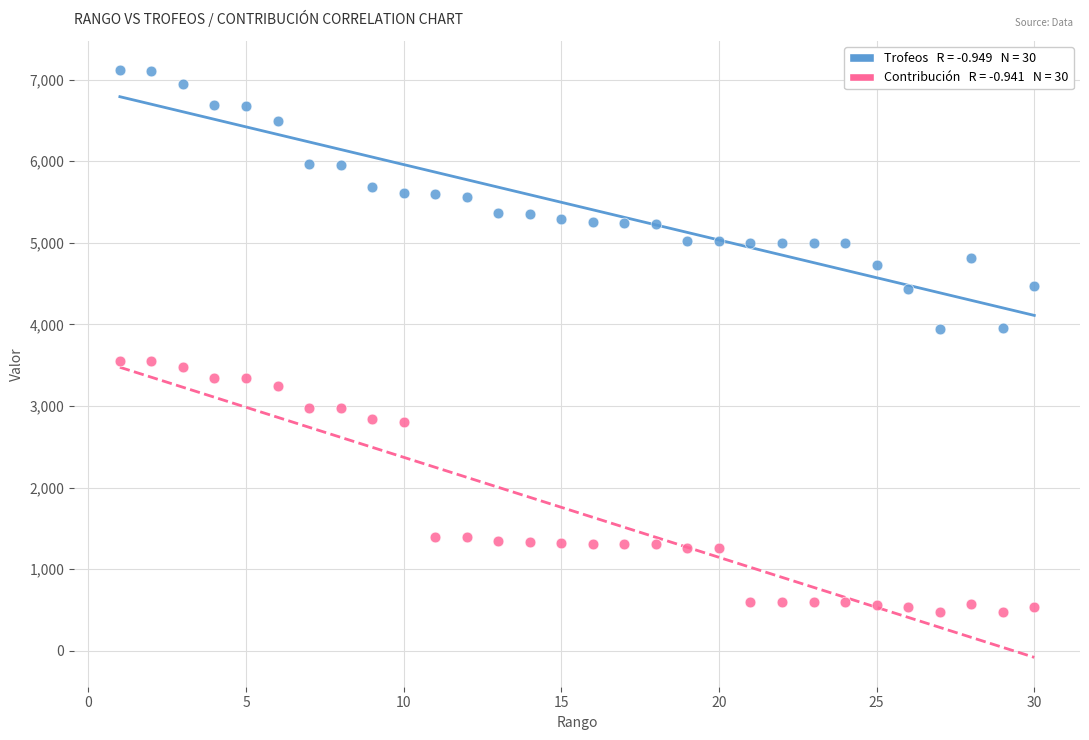

Across all data points, what is the range of Y values (max minus min)?

6642